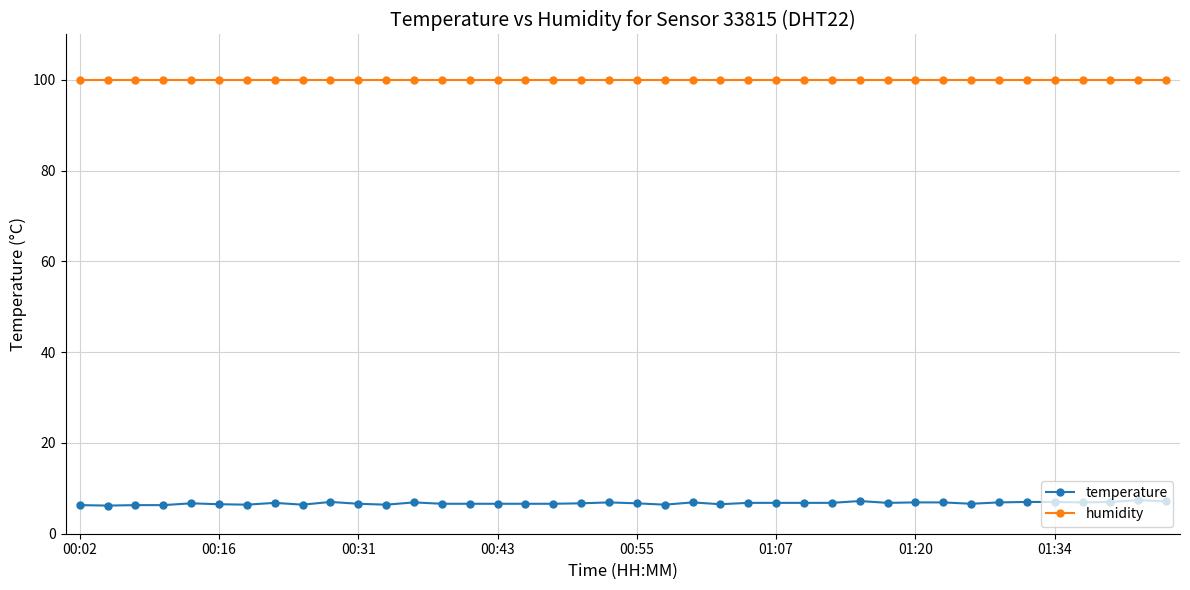

How many lines are shown in the chart?

2